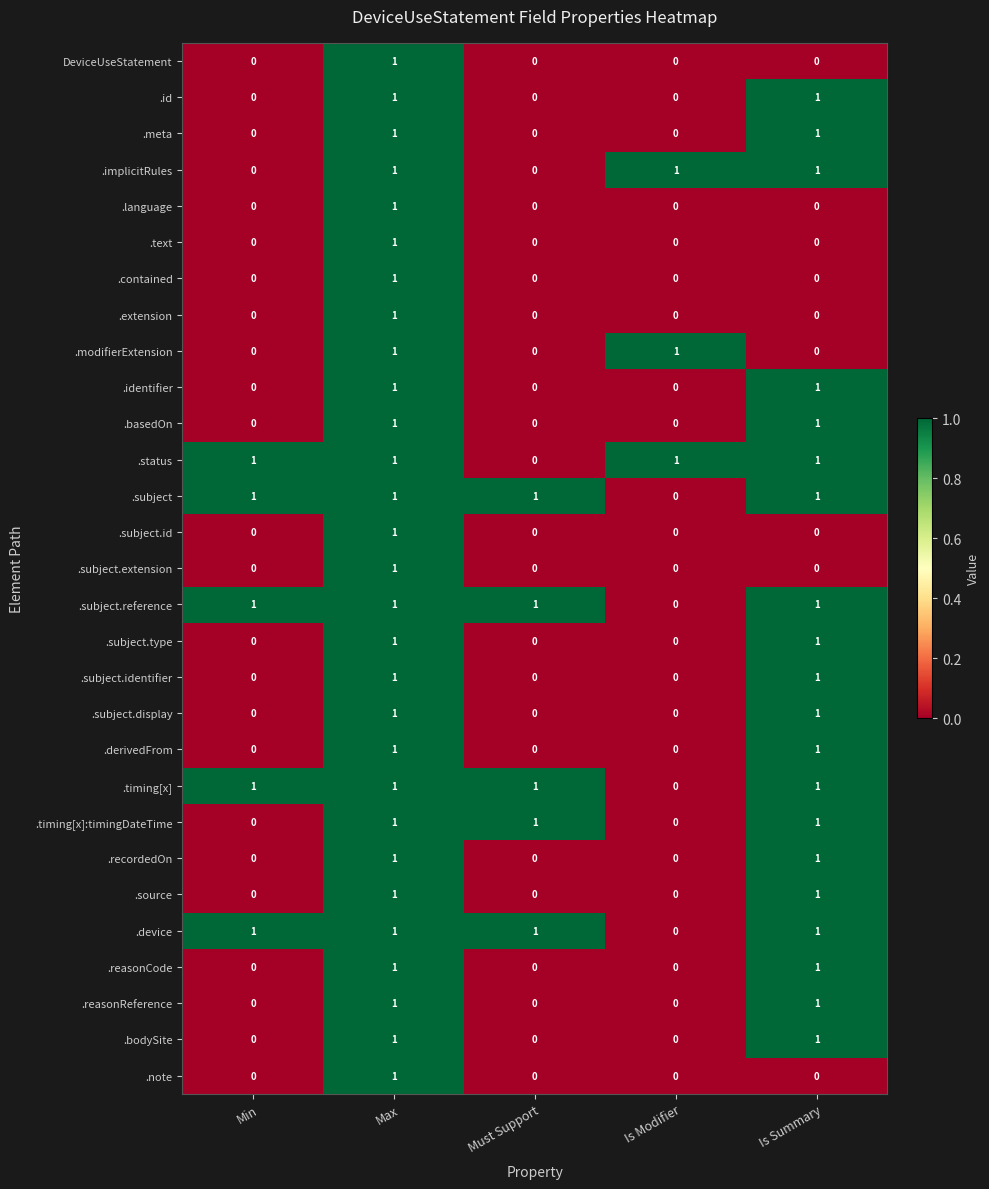

The .device series shows 0 at Must Support. True or false?

False